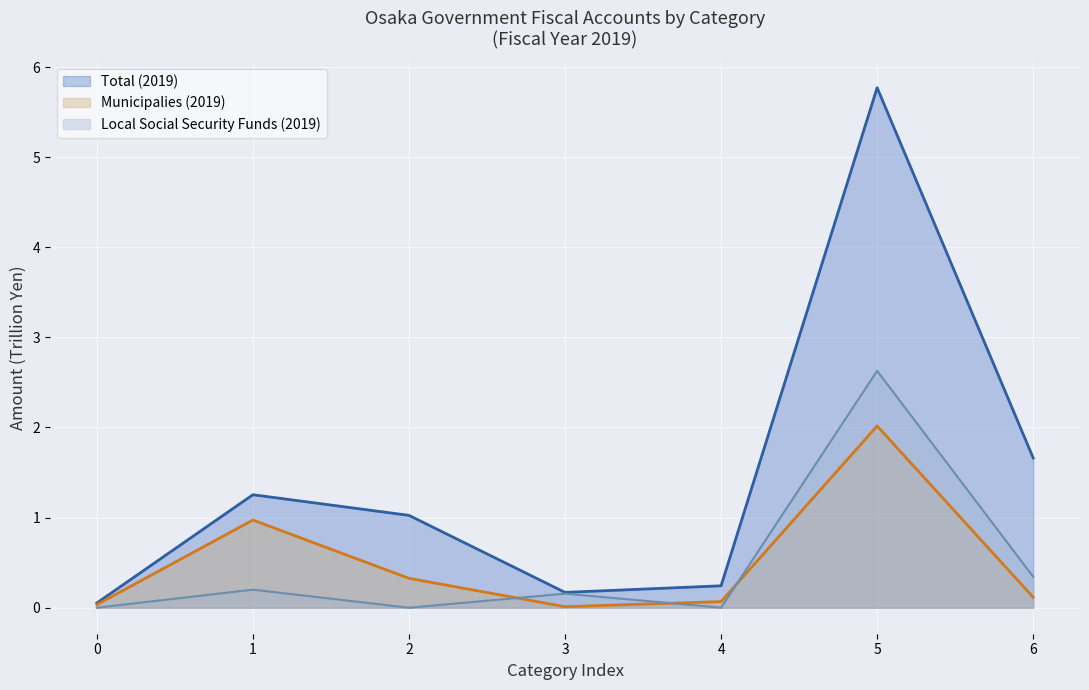

What value does the Municipalies (2019) series have at 6?

0.1